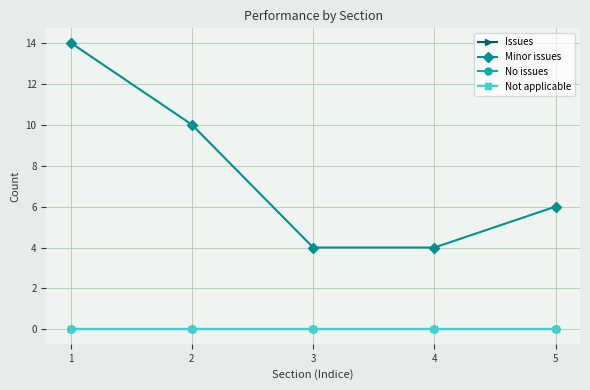

Is this an area chart (filled region under the line)?

No